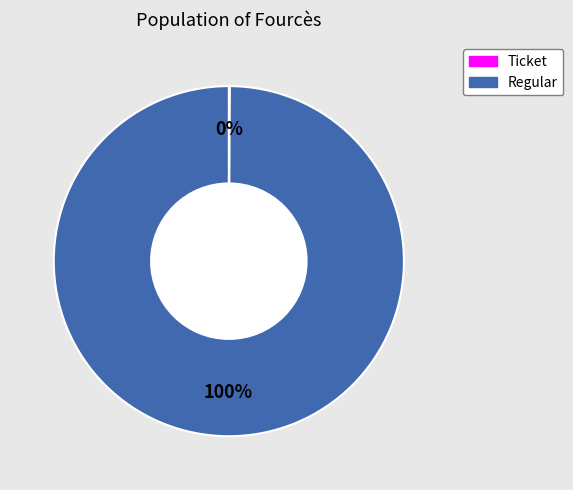

To the nearest percent, what is the average slice percentage?

50%